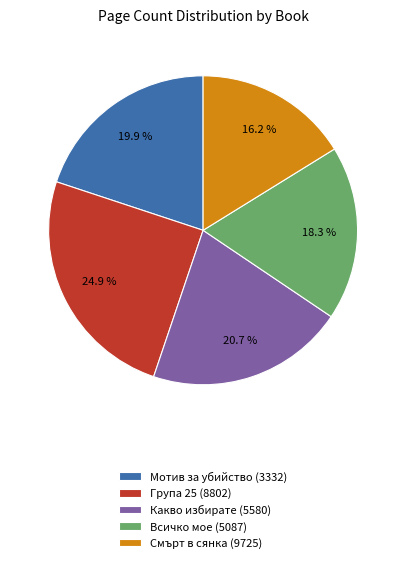

To the nearest percent, what is the difference between the largest and smallest slice percentages?

9%